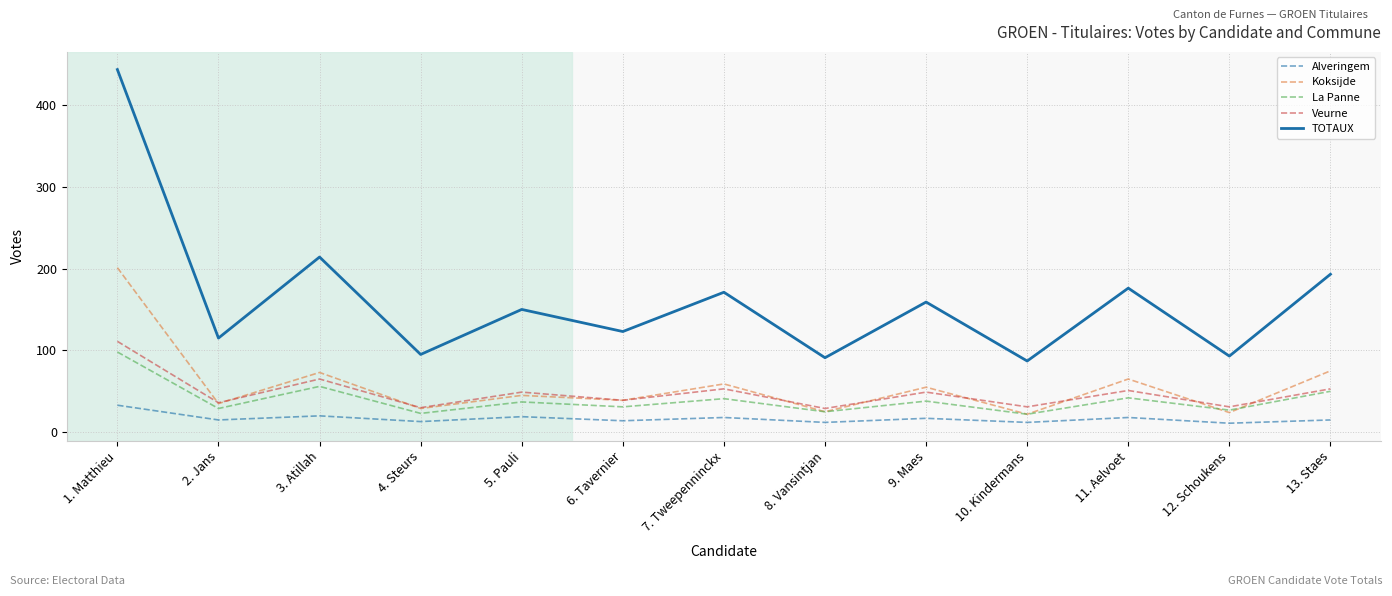

What is the total value across all series at 11. Aelvoet?

352